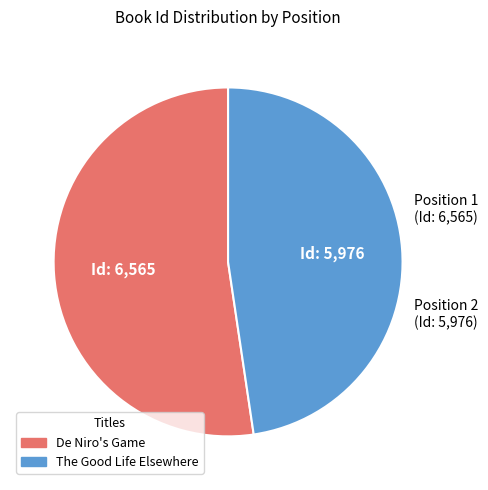

Does any single category account for the majority?

Yes